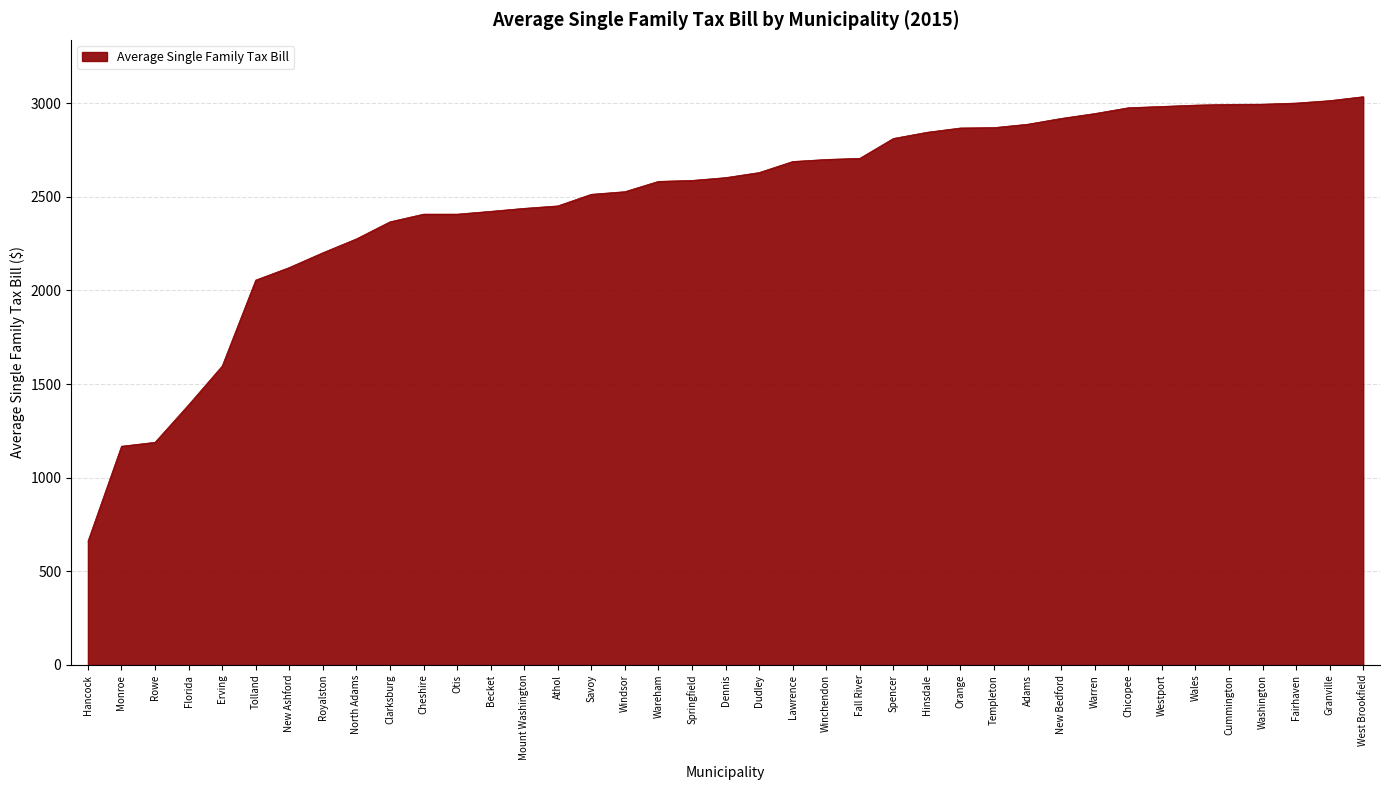

What is the ratio of the value at Hinsdale to the value at West Brookfield?

0.9